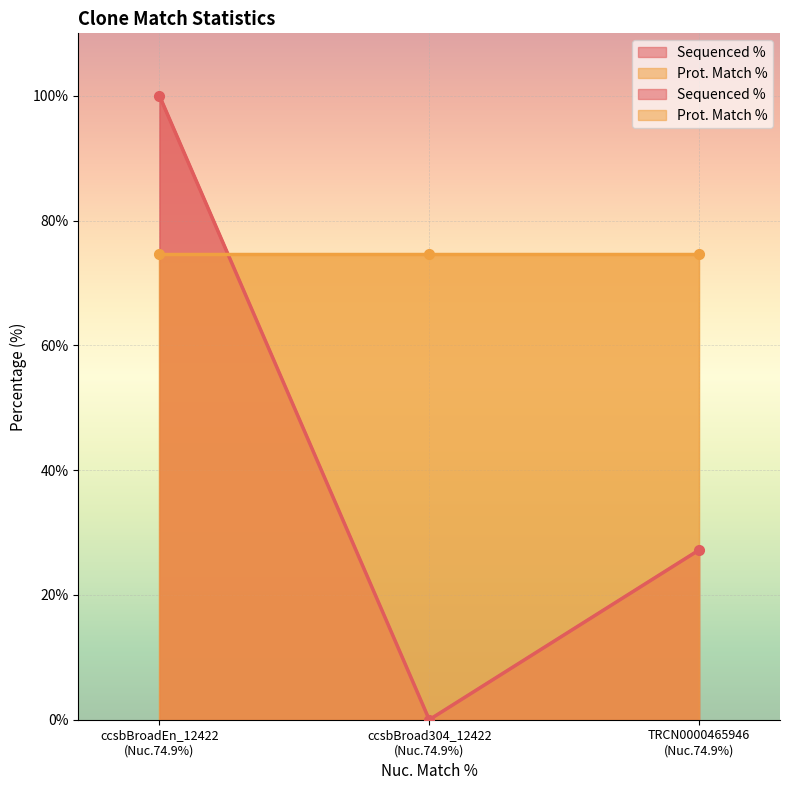

What is the sum of all values?

127.2